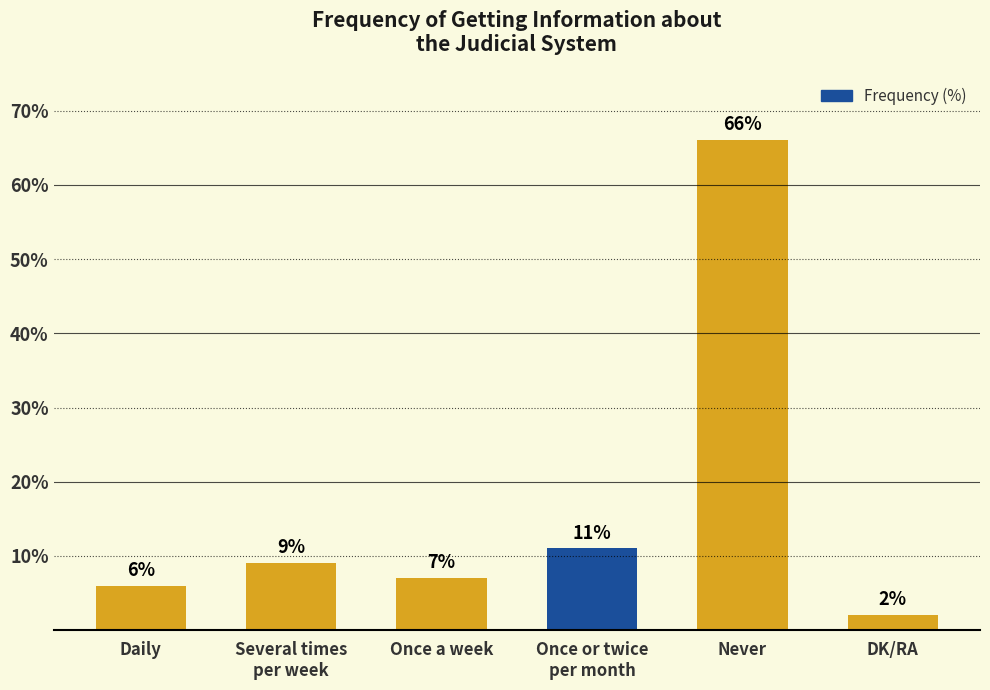

List the labels in order of value, largest first.

Never, Once or twice
per month, Several times
per week, Once a week, Daily, DK/RA